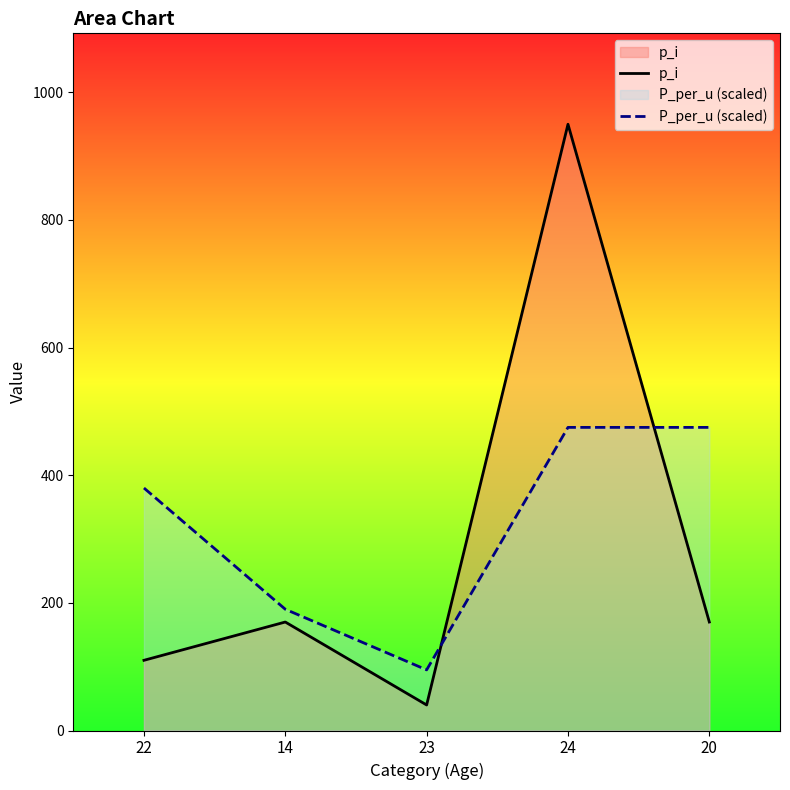

Reading right to left, transcribe all the data shown in this chart.

p_i: 170	950	40	170	110
P_per_u (scaled): 475	475	95	190	380